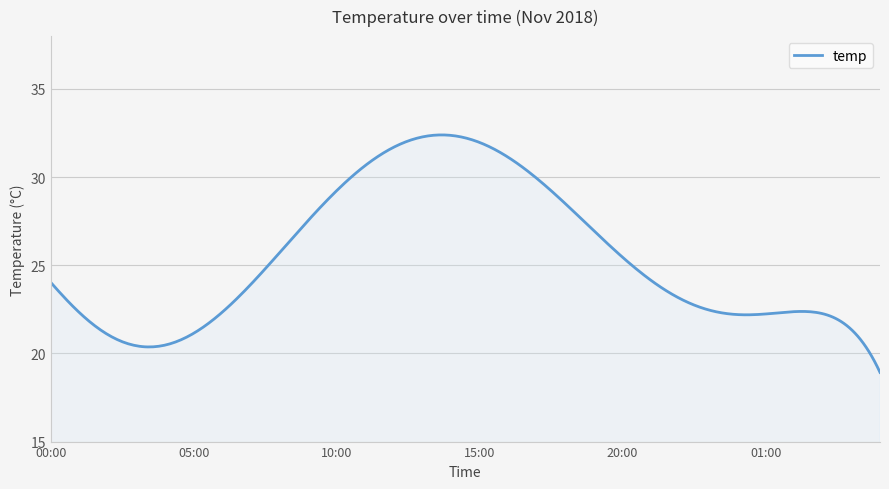

What is the maximum value shown in the chart?

32.4